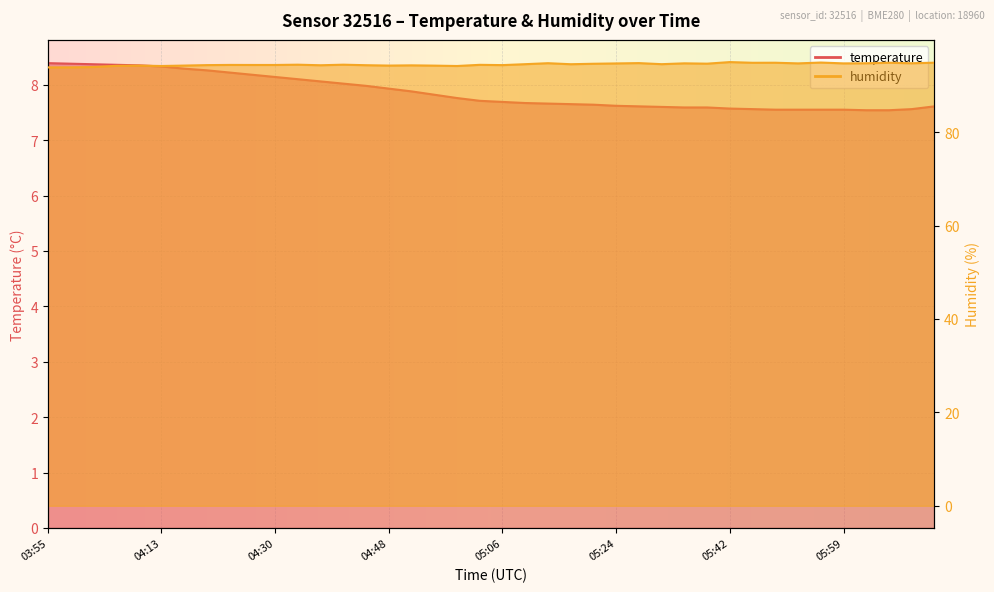

Is the value of temperature at 05:24 greater than the value of humidity at 04:41?

No